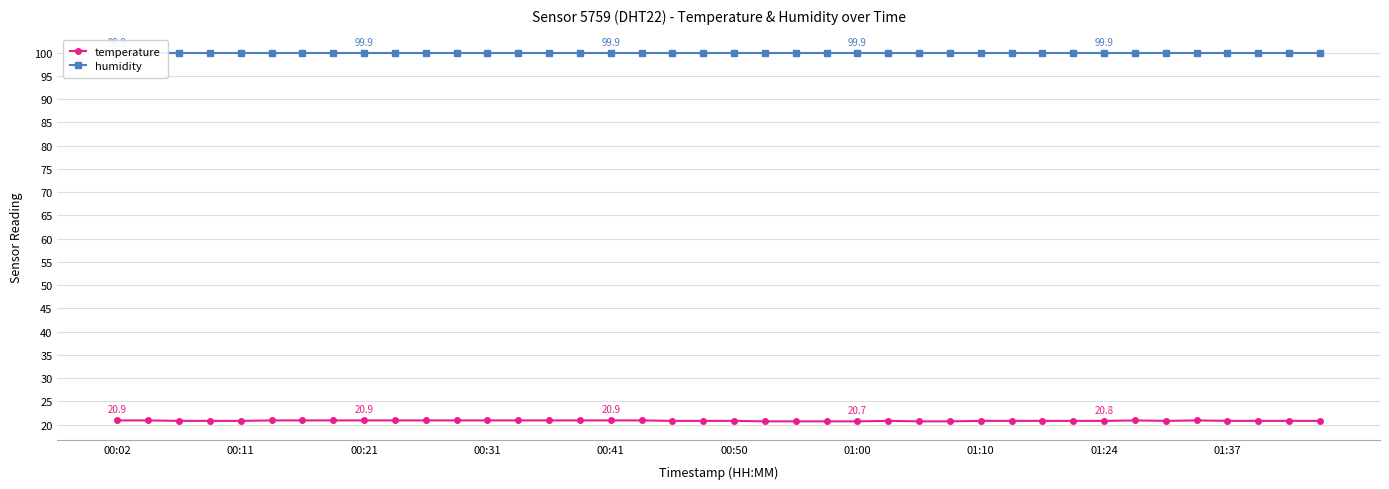

True or false: humidity and temperature cross at least once.

False